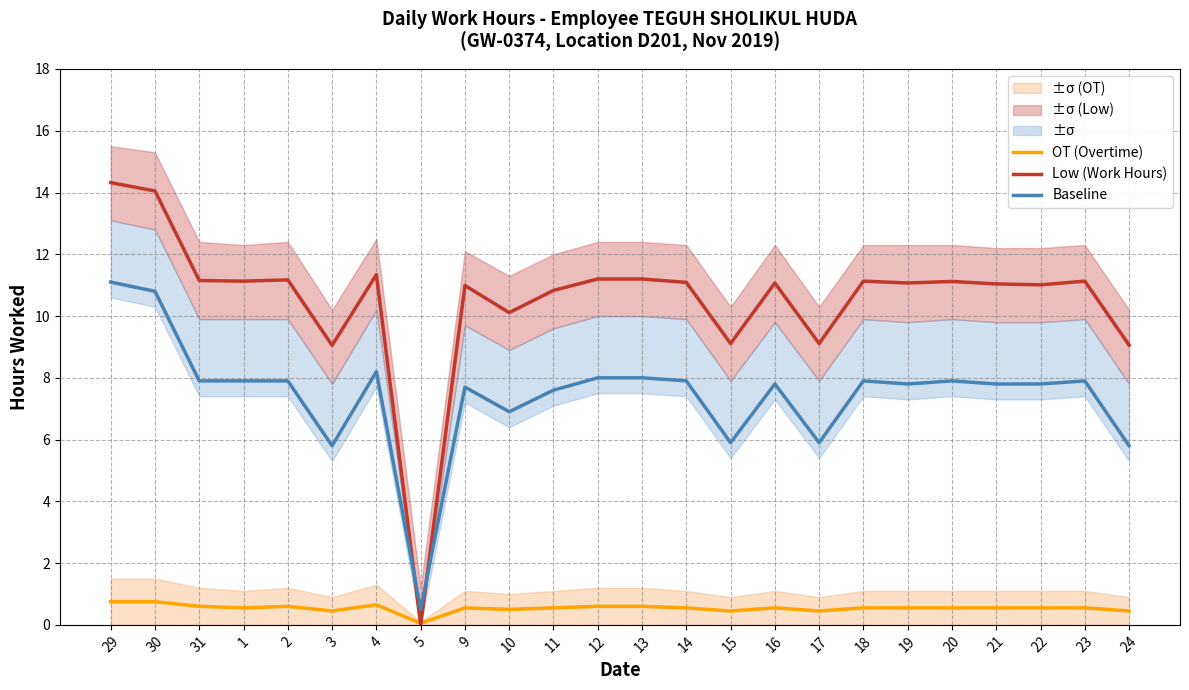

Which category has the lowest value in the Low (Work Hours) series?

5